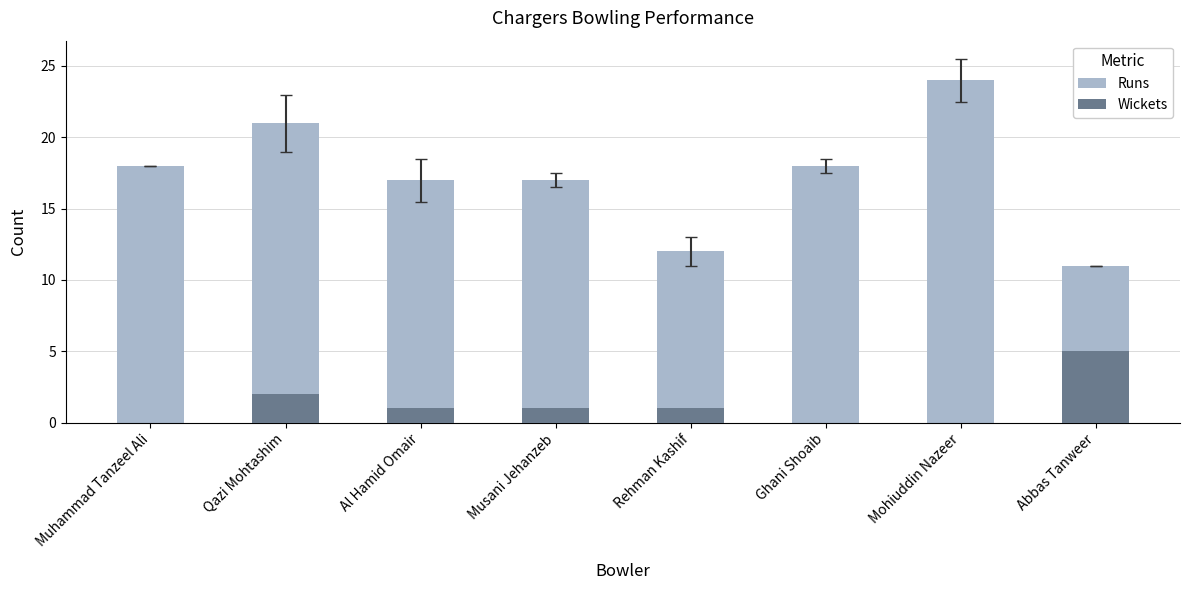

At how many categories does at least one series exceed 6?

8